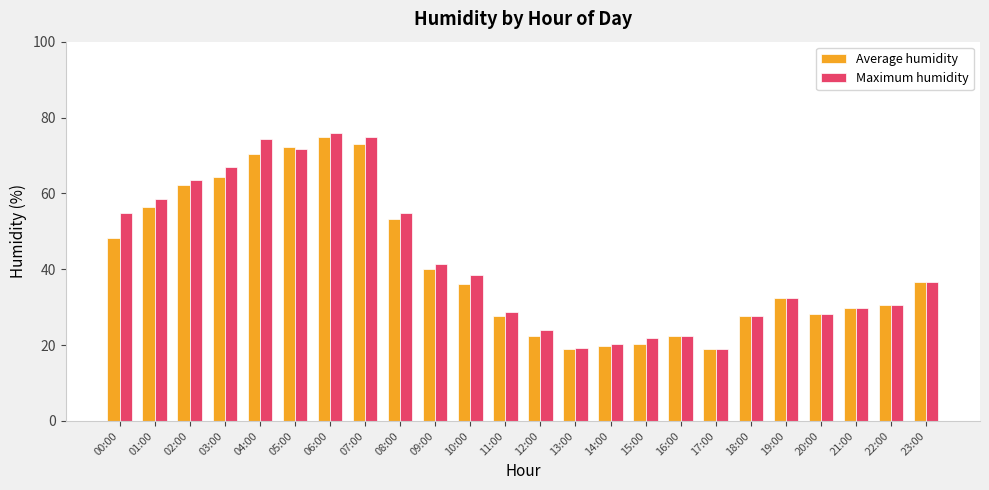

How many bars are there in each group?

2